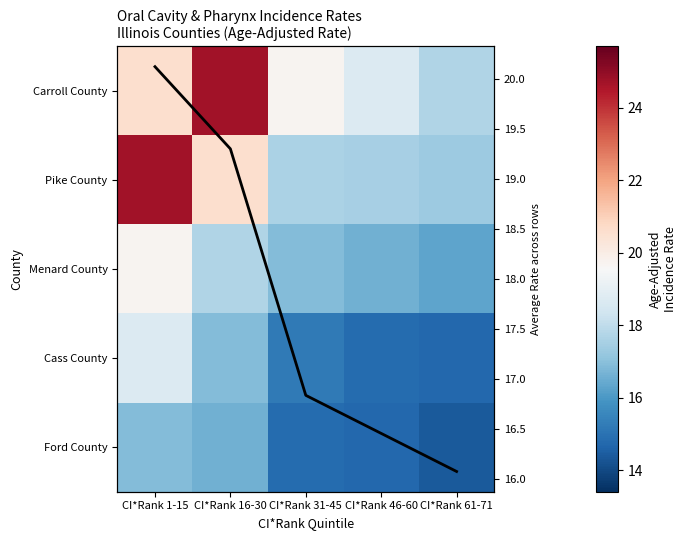

Between CI*Rank 1-15 and CI*Rank 31-45, which series saw the biggest shift?

Pike County